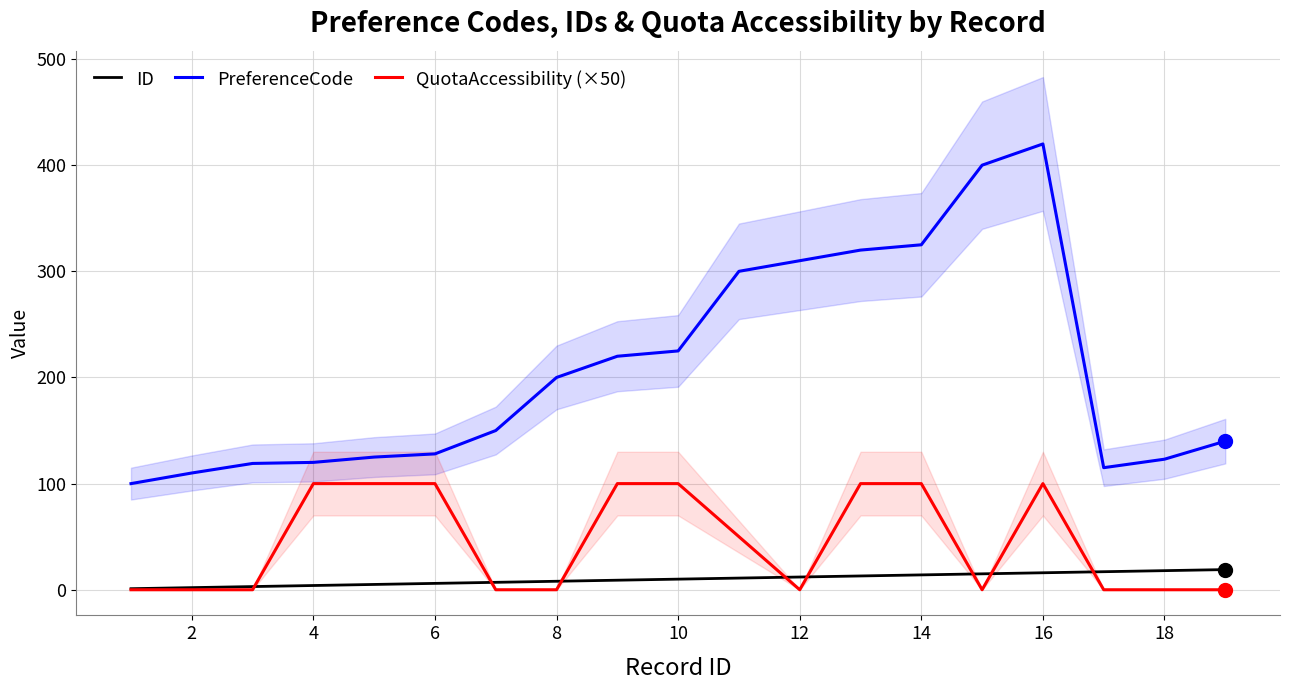

True or false: ID and PreferenceCode cross at least once.

False